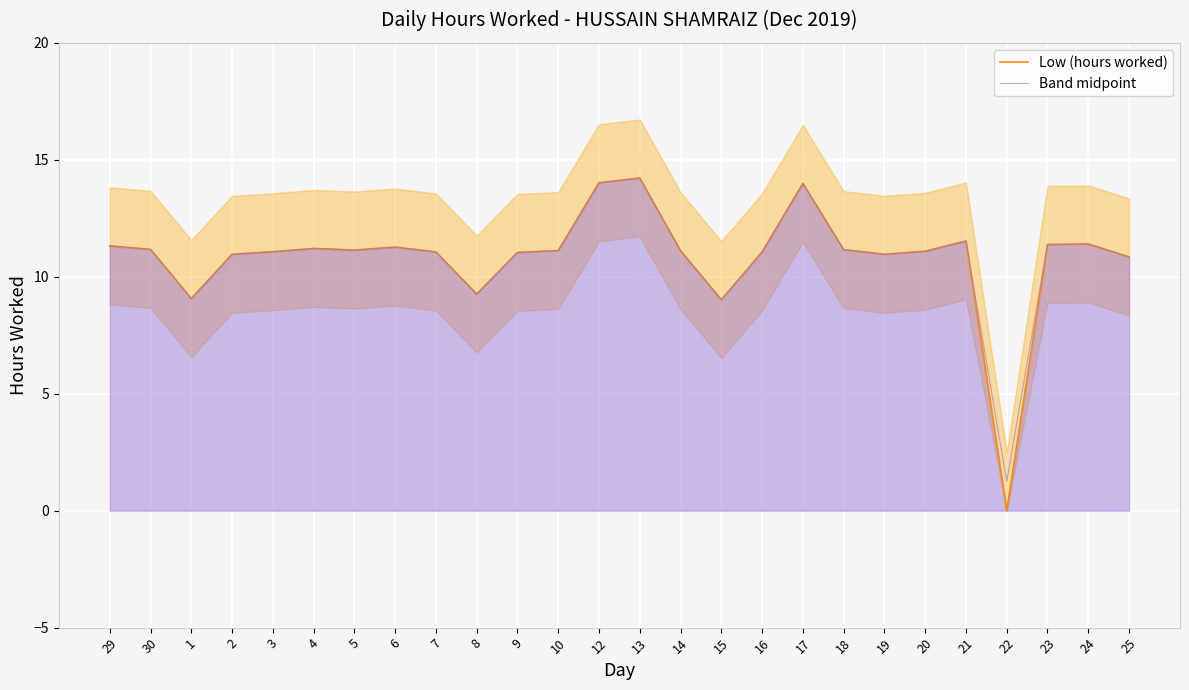

What position from the left is 9?

11